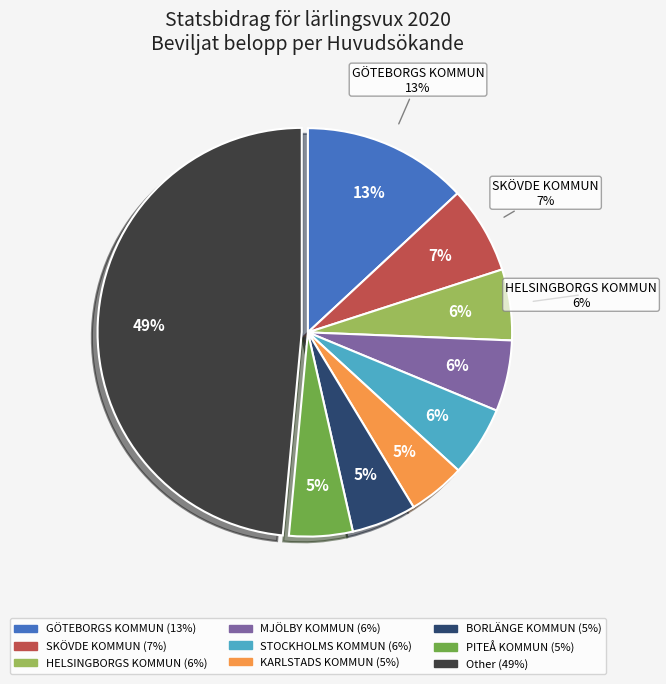

Which category has the smallest portion of the pie?

KARLSTADS KOMMUN